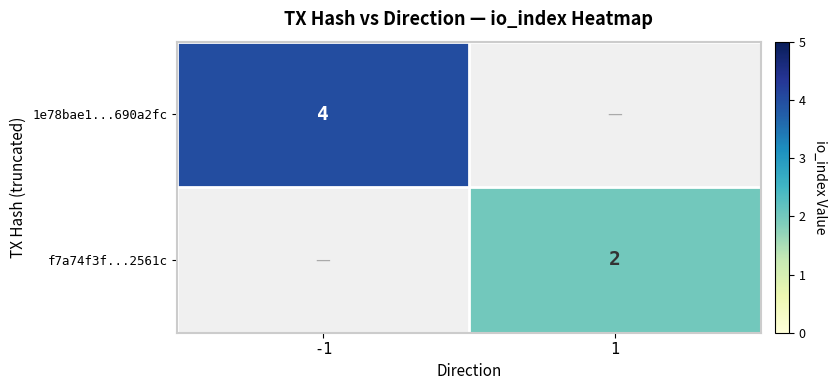

Is it true that f7a74f3f...2561c equals 2 at 1?

True